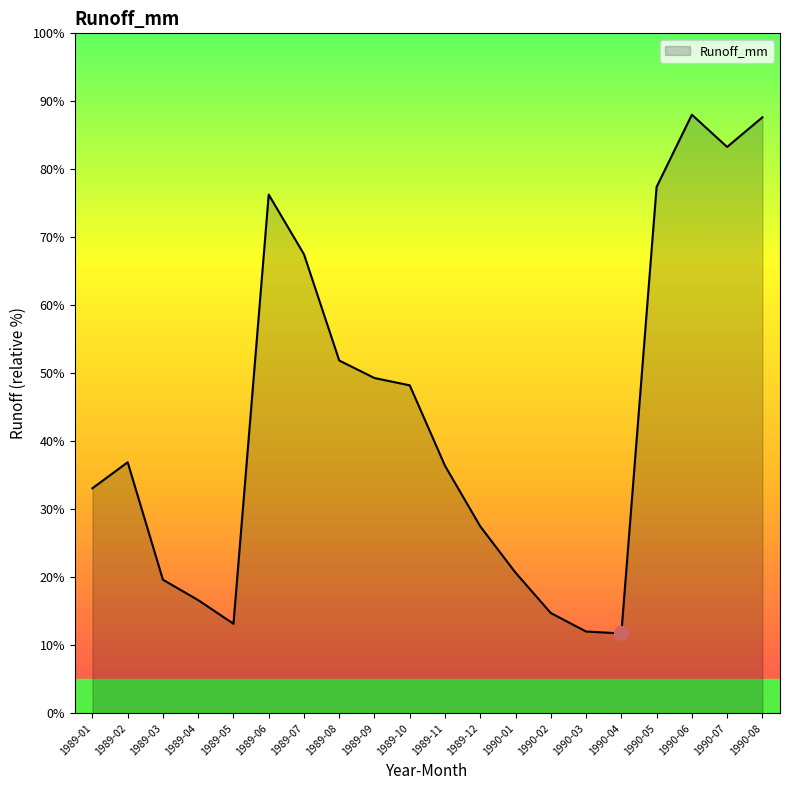

Does the chart display data point markers on the line(s)?

No